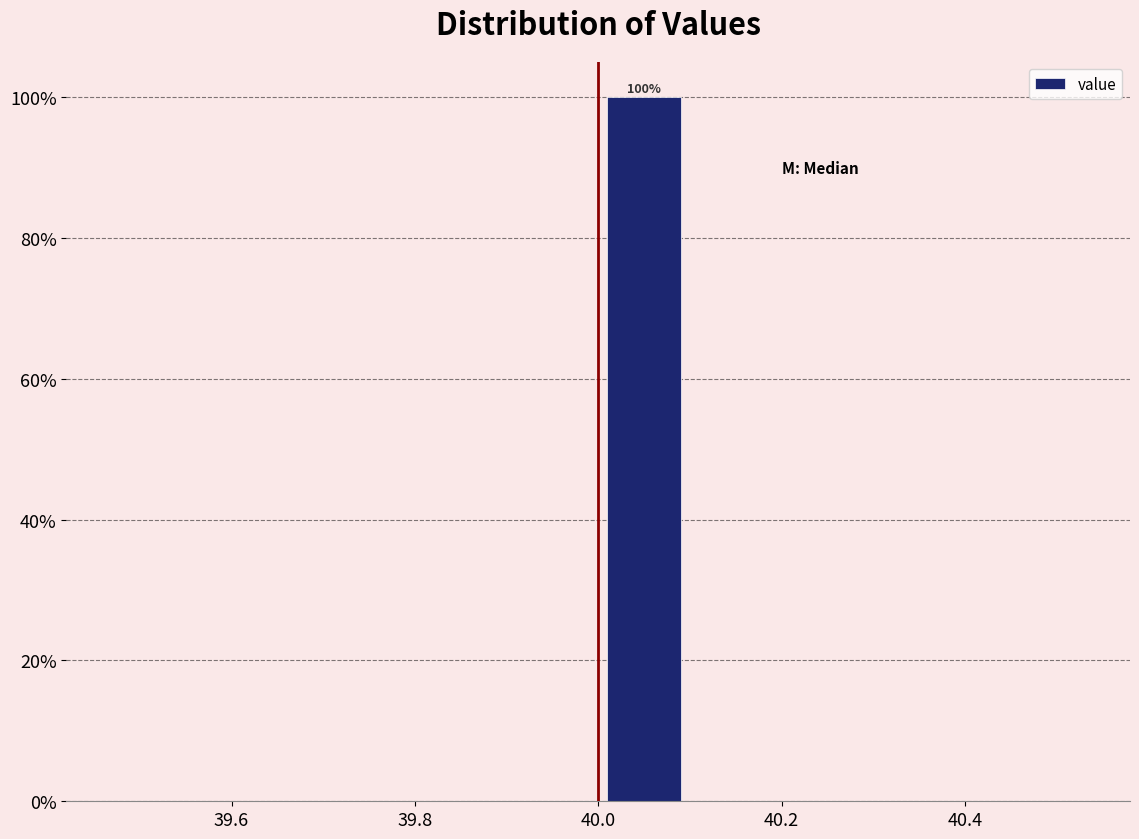

Which range on the x-axis has the tallest bar?

40.0 to 40.1